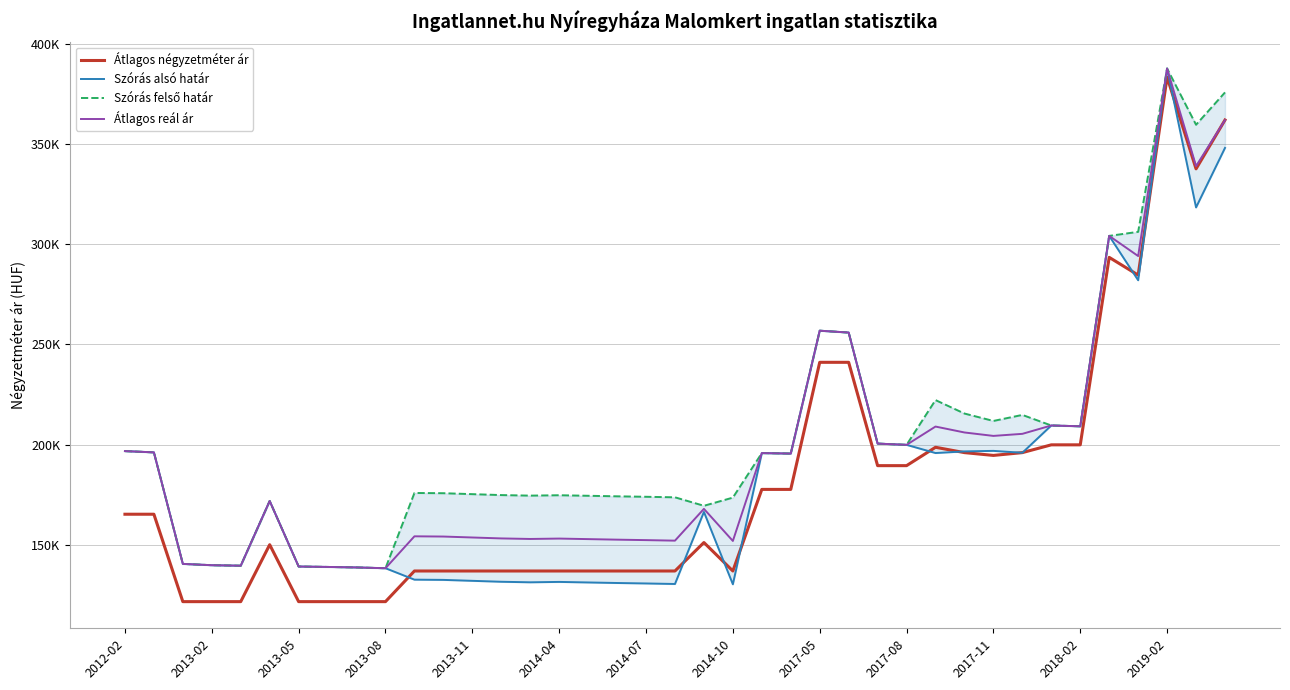

True or false: Szórás alsó határ and Szórás felső határ cross at least once.

False